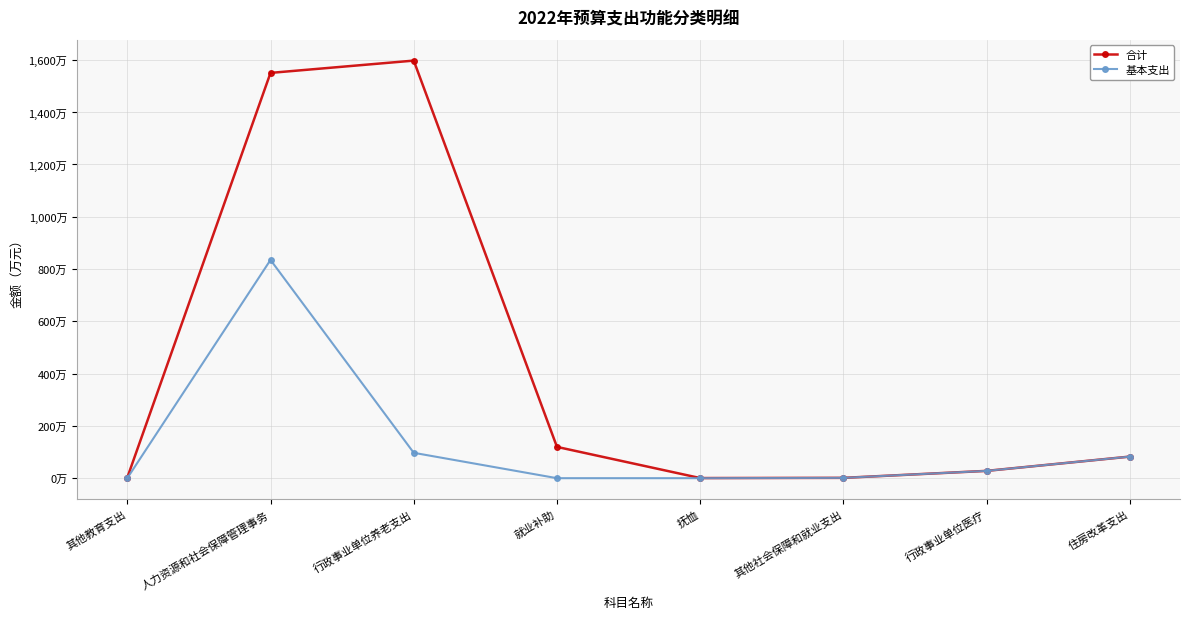

Read the 合计 value at 就业补助.

119.6